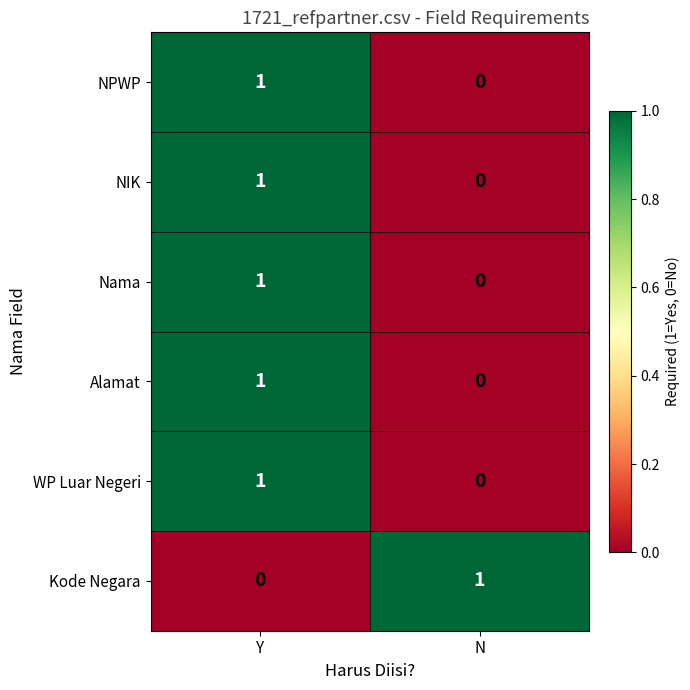

What is the total value across all series at Y?

5